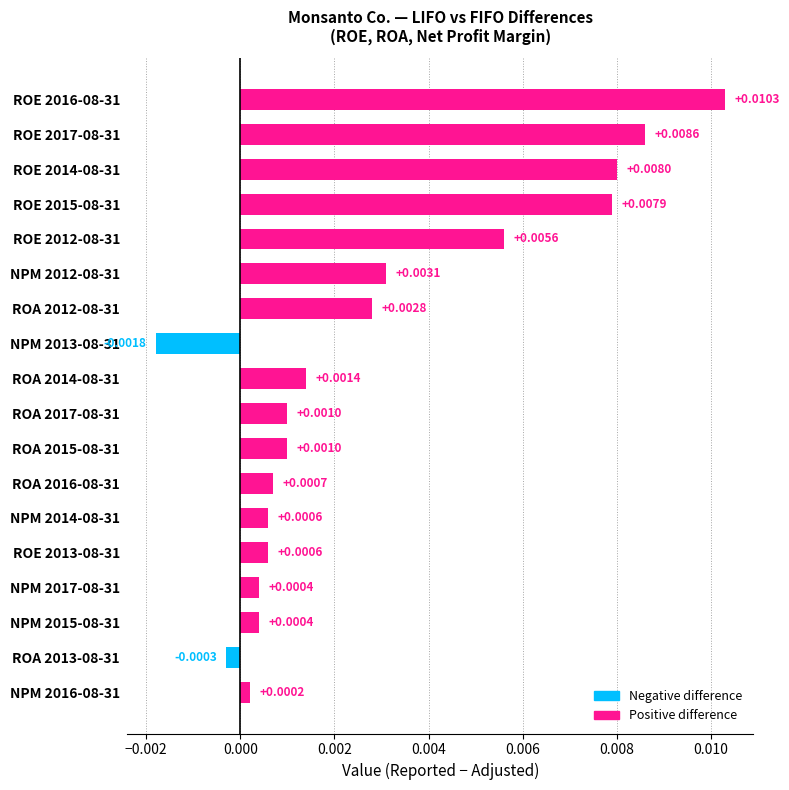

Between NPM 2013-08-31 and ROA 2014-08-31, which is larger?

ROA 2014-08-31